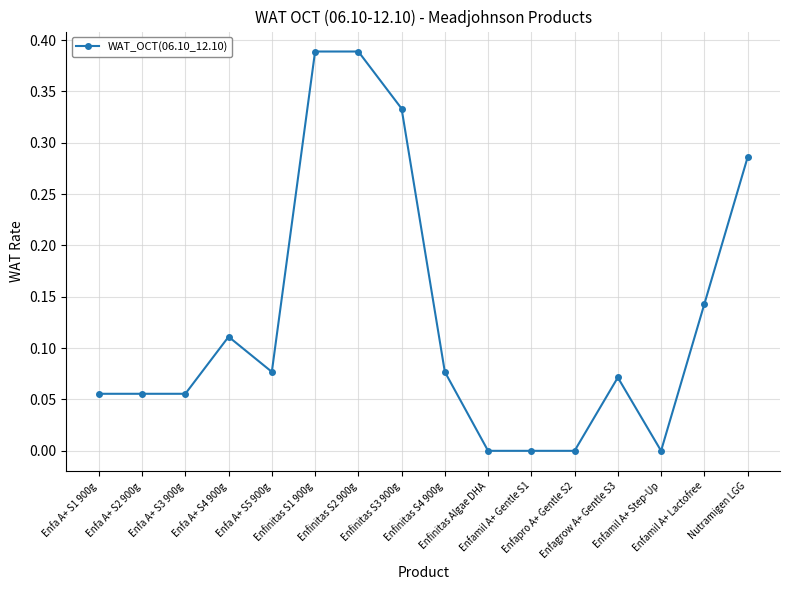

What is the sum of all values?

2.0